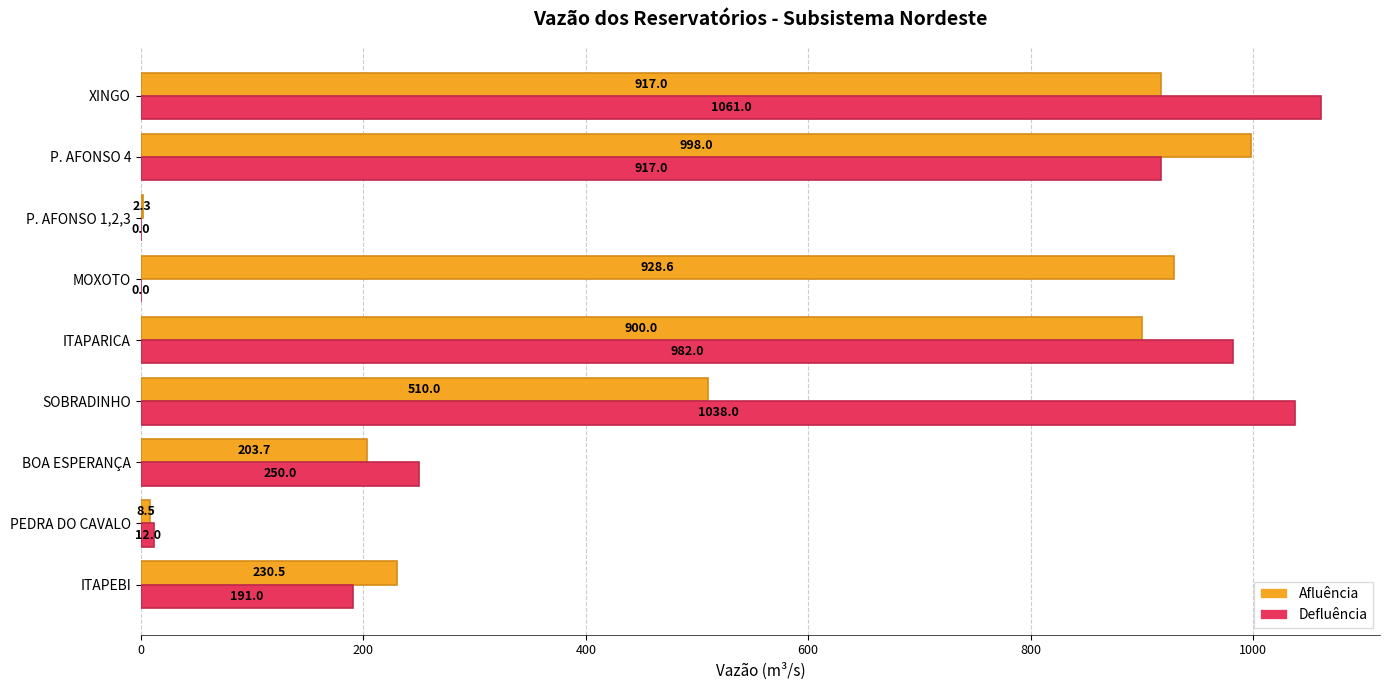

Is the value of Defluência at XINGO greater than the value of Afluência at P. AFONSO 1,2,3?

Yes